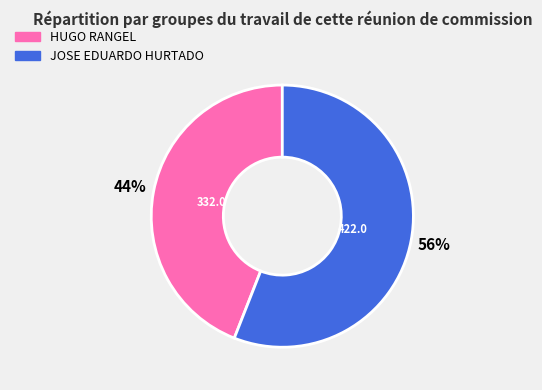

What is the ratio of the value at JOSE EDUARDO HURTADO to the value at HUGO RANGEL?

1.3